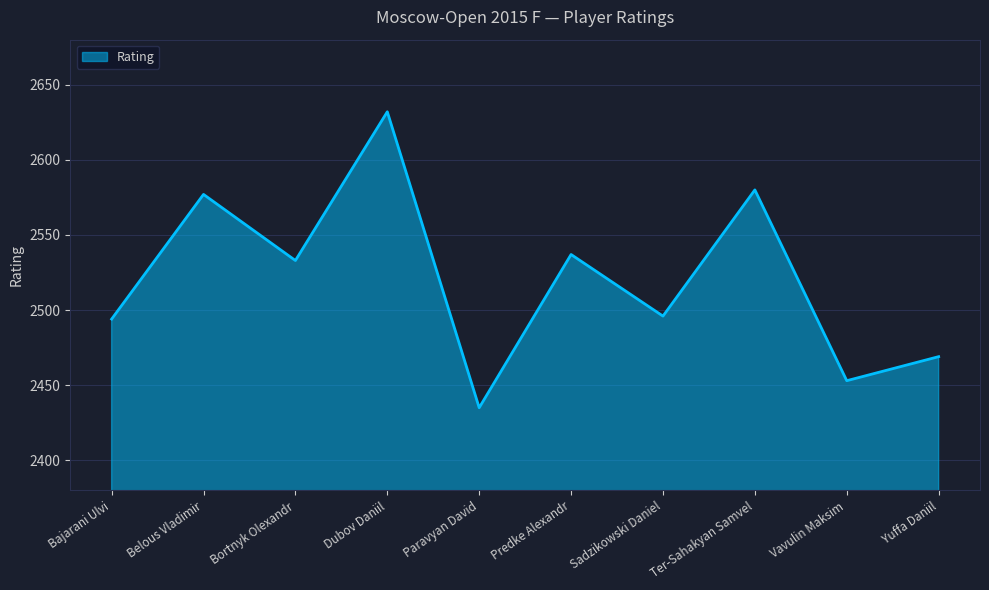

At which category does the chart reach its peak across all series?

Dubov Daniil